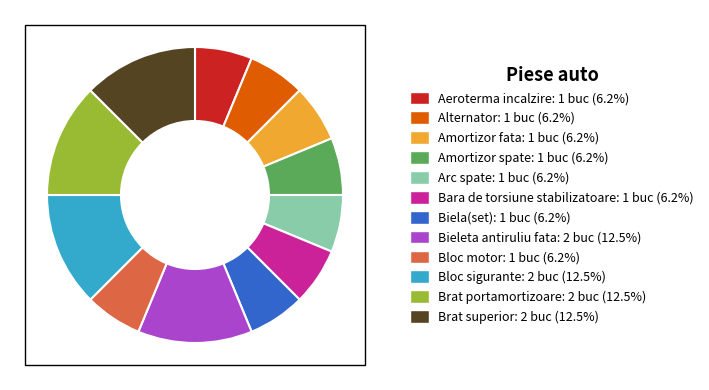

Do Bara de torsiune stabilizatoare and Amortizor fata together represent more than half of the pie?

No